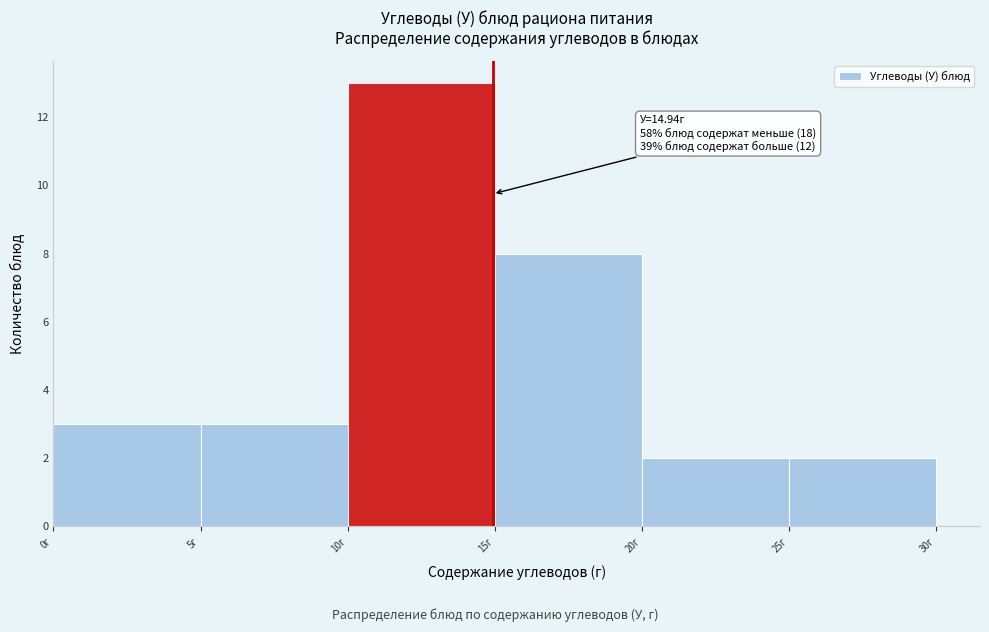

Over which range of the x-axis is the bar tallest?

10 to 15